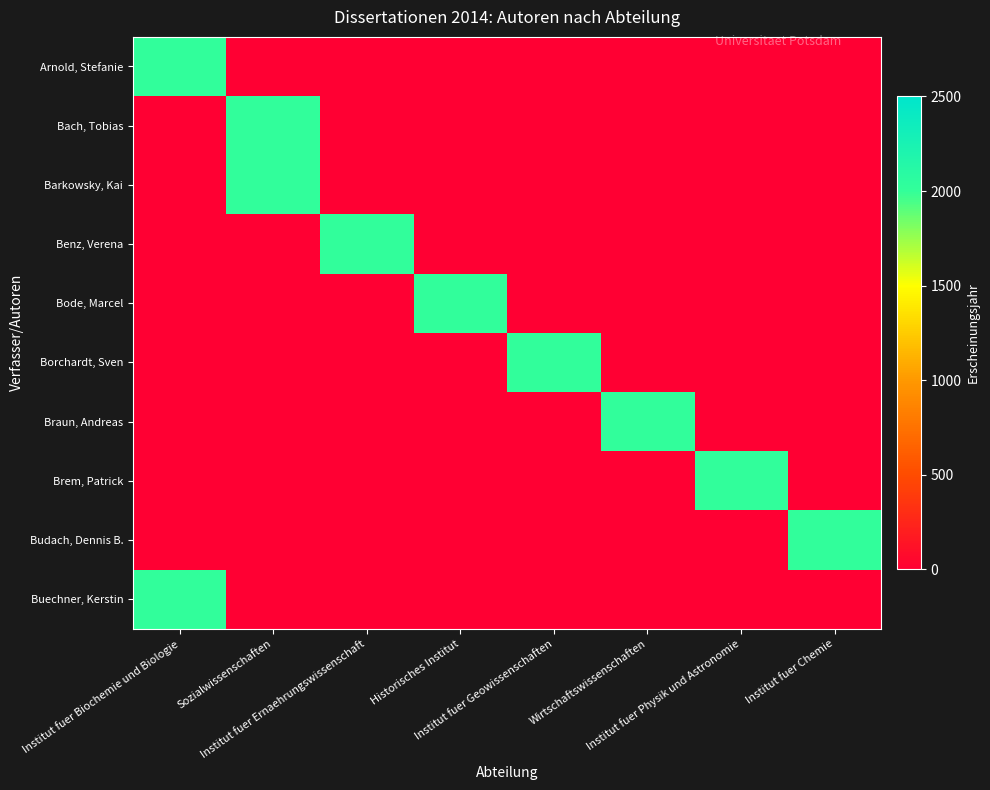

What is the difference between the highest and lowest values at Institut fuer Chemie?

2013